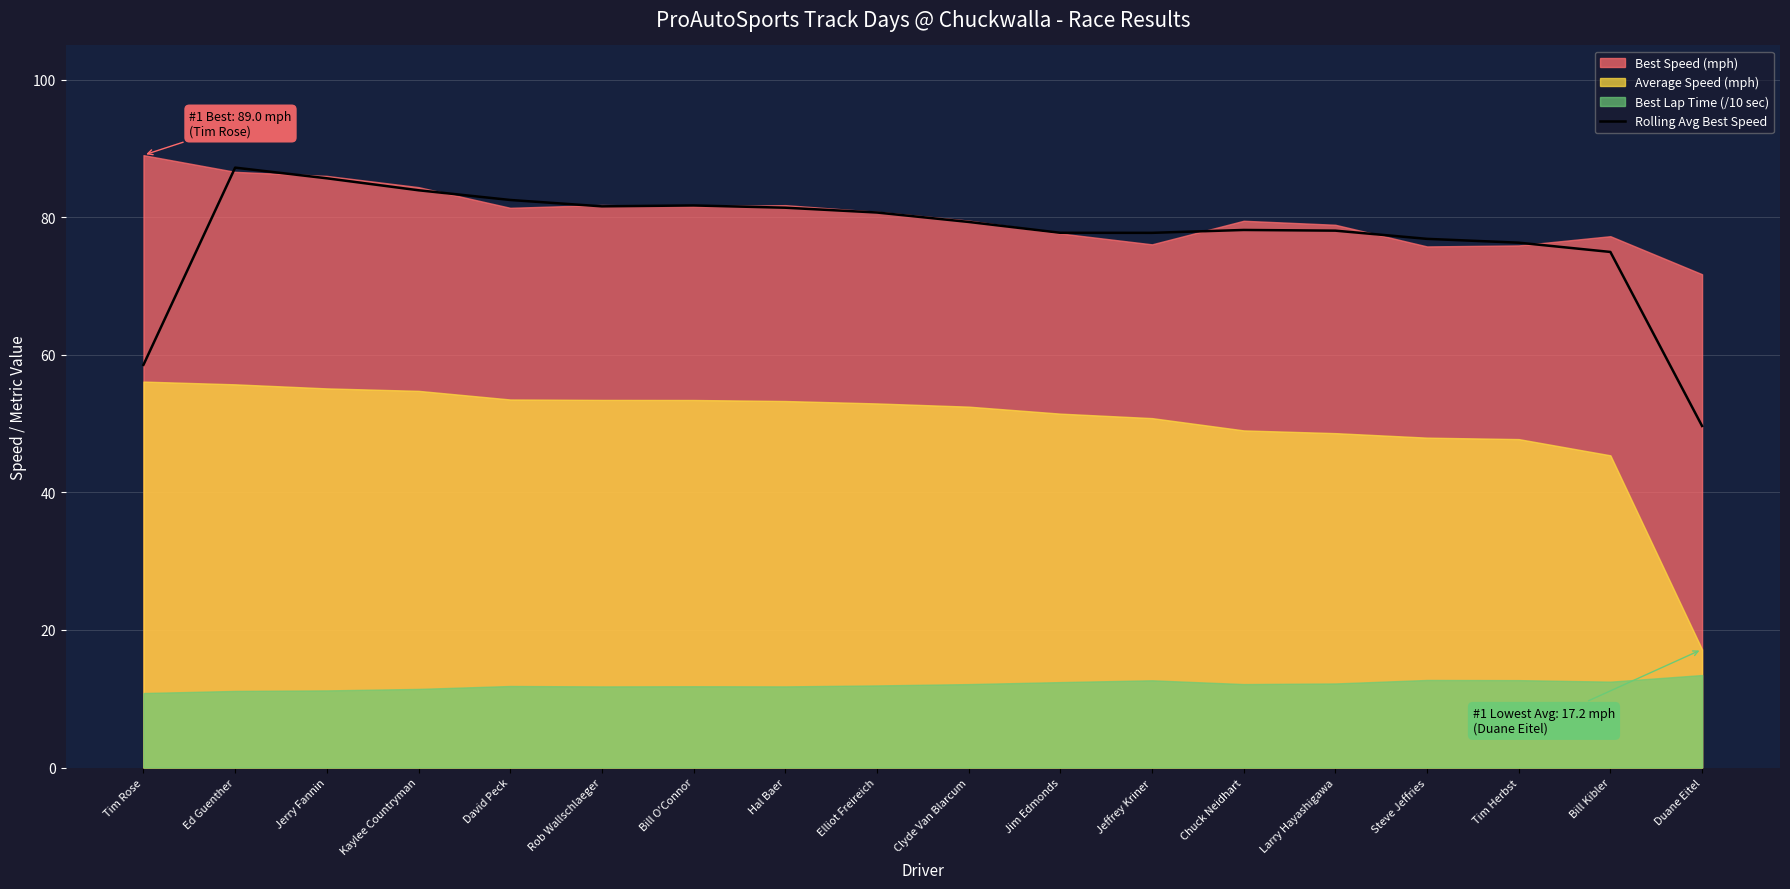

Reading left to right, what are all the values shown in this chart?

Tim Rose=58.6	Ed Guenther=87.2	Jerry Fannin=85.7	Kaylee Countryman=83.9	David Peck=82.5	Rob Wallschlaeger=81.6	Bill O'Connor=81.7	Hal Baer=81.4	Elliot Freireich=80.7	Clyde Van Blarcum=79.3	Jim Edmonds=77.8	Jeffrey Kriner=77.7	Chuck Neidhart=78.2	Larry Hayashigawa=78.1	Steve Jeffries=76.9	Tim Herbst=76.3	Bill Kibler=75.0	Duane Eitel=49.7